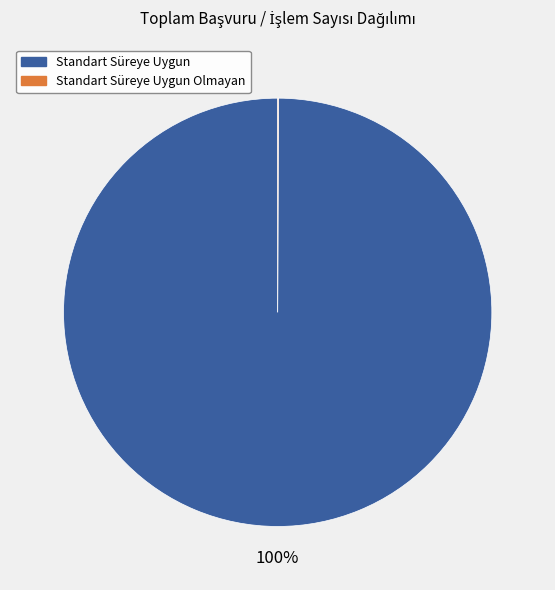

To the nearest percent, what portion does Standart Süreye Uygun represent?

100%